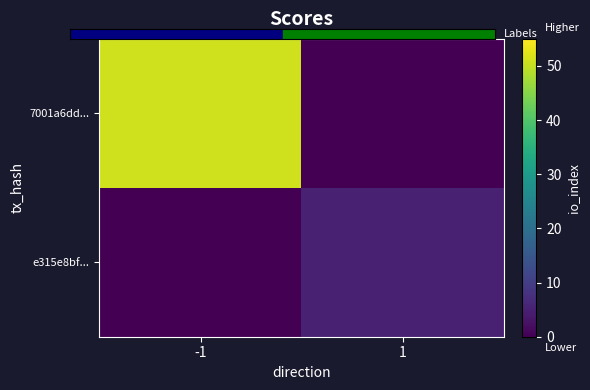

Reading left to right, what are all the values shown in this chart?

7001a6dd...: -1=51	1=0
e315e8bf...: -1=0	1=5